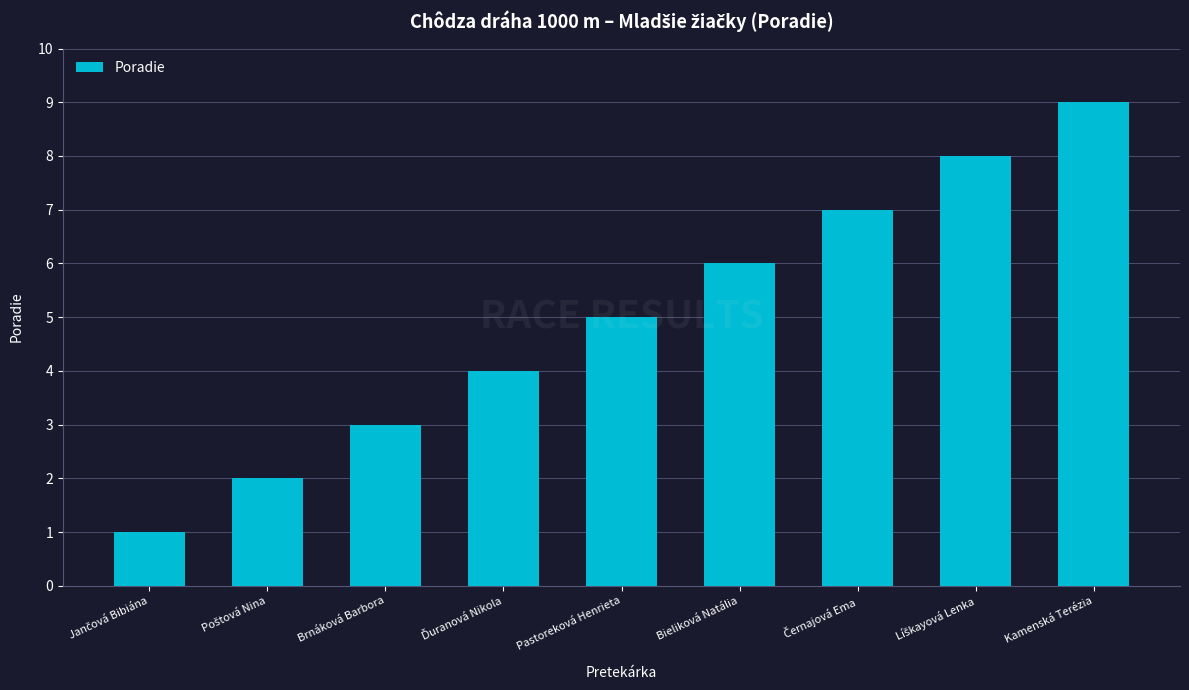

What is the greatest value displayed?

9